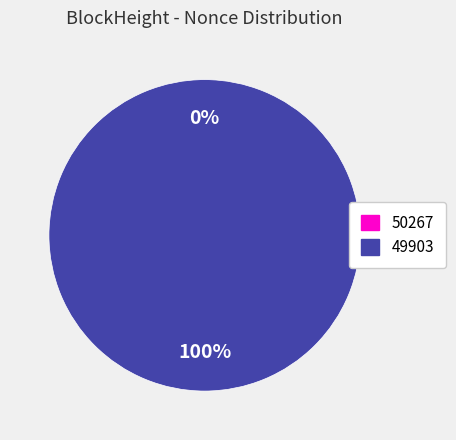

To the nearest percent, what is the combined percentage of 50267 and 49903?

100%